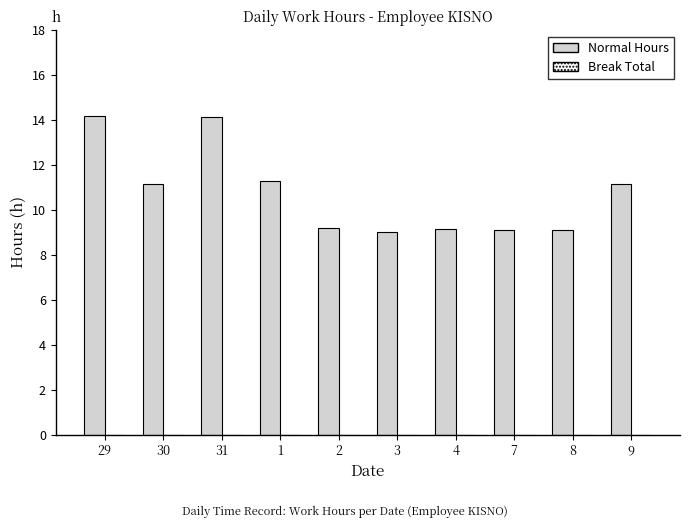

Approximately how many times larger is the value at 30 compared to 29?

0.8